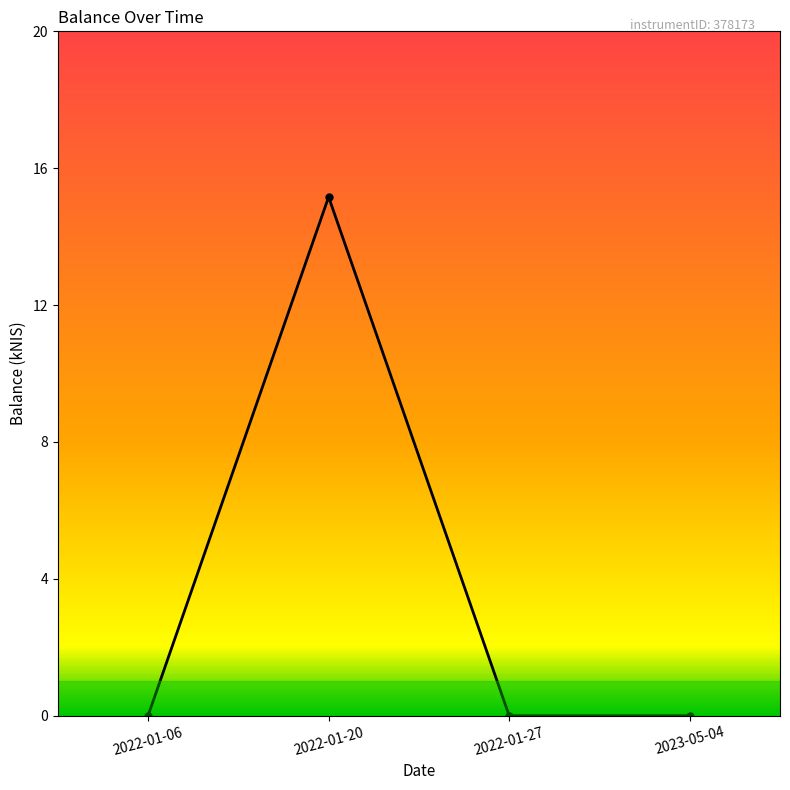

The value at 2022-01-06 is 0.0. True or false?

True